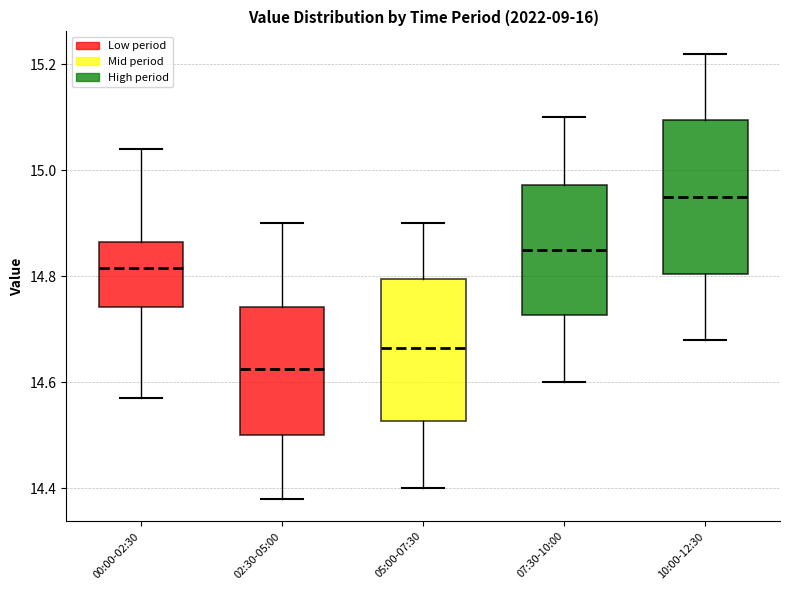

Which box is the tallest, from its lower edge to its upper edge?

10:00-12:30